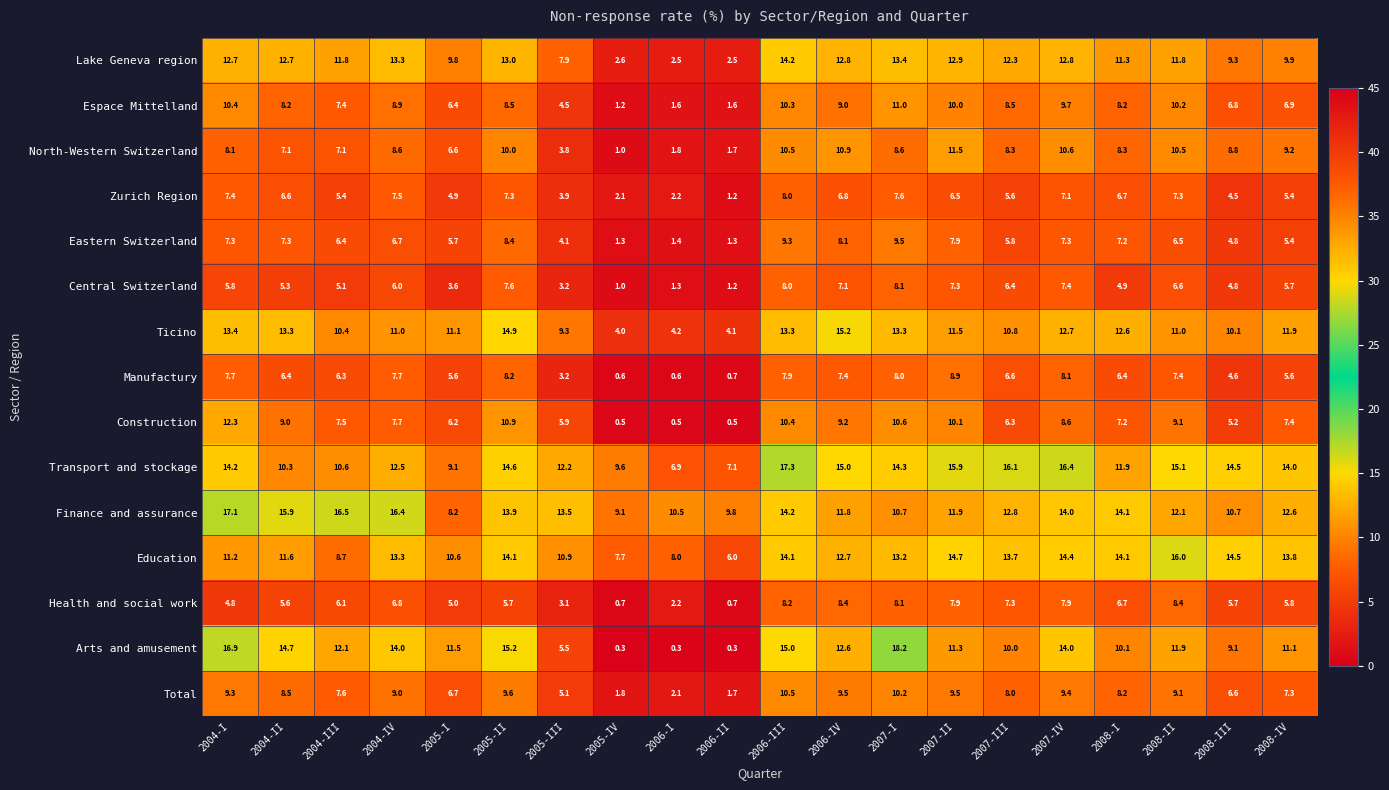

The value of Lake Geneva region at 2005-IV is 0.6. True or false?

False